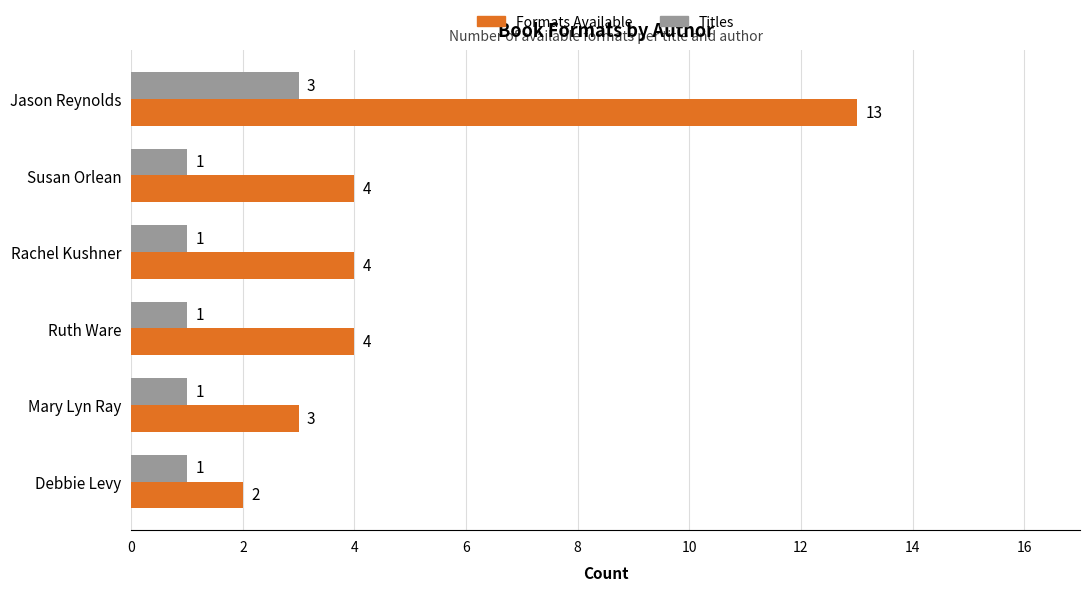

At which label does Titles reach its peak?

Jason Reynolds